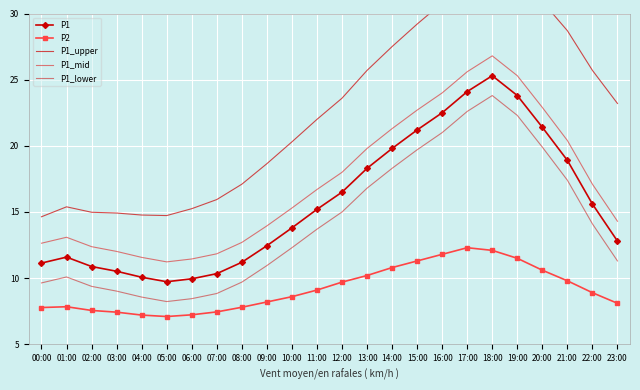

What is the maximum value shown in the chart?

34.2